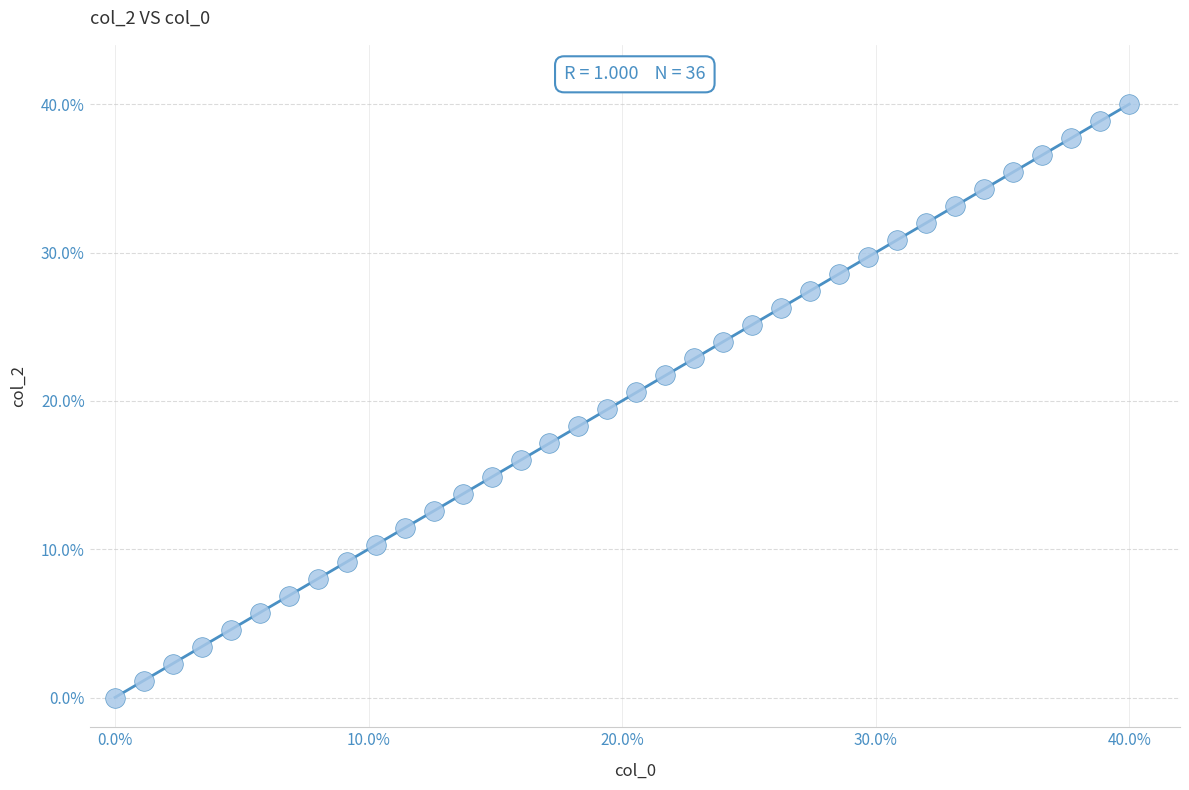

What is the range of X values (max minus min)?

40.0